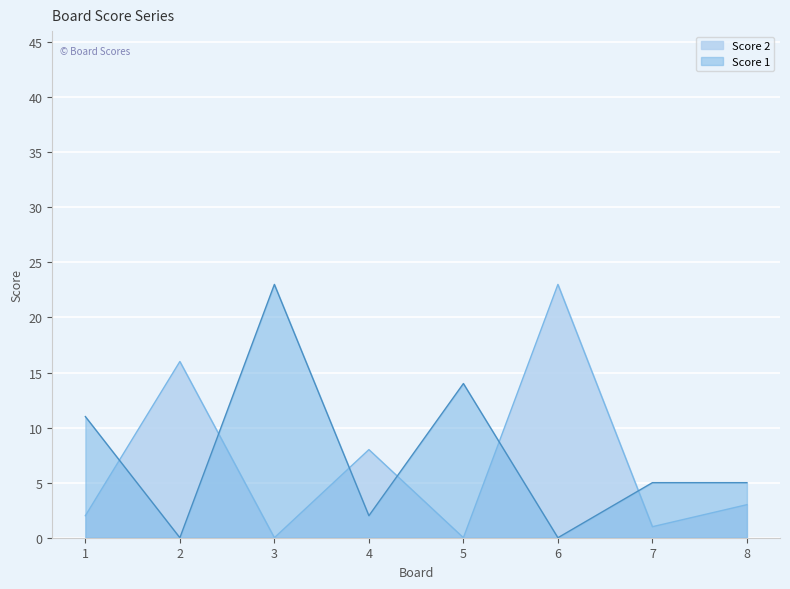

In Score 2, how many points are lower than both neighbors (excluding endpoints)?

3